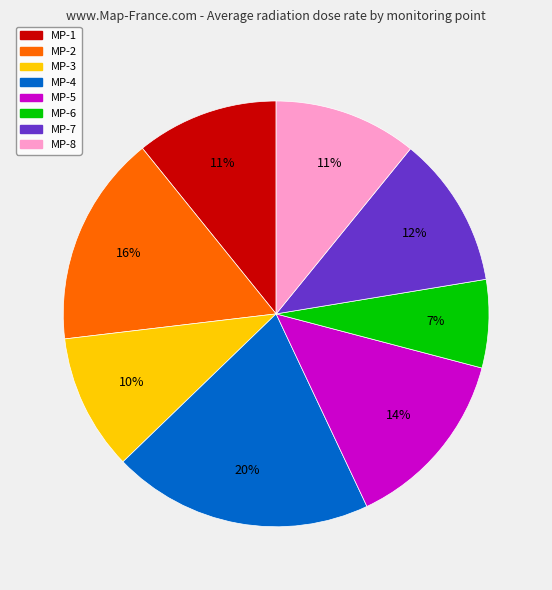

Which category has the smallest portion of the pie?

MP-6